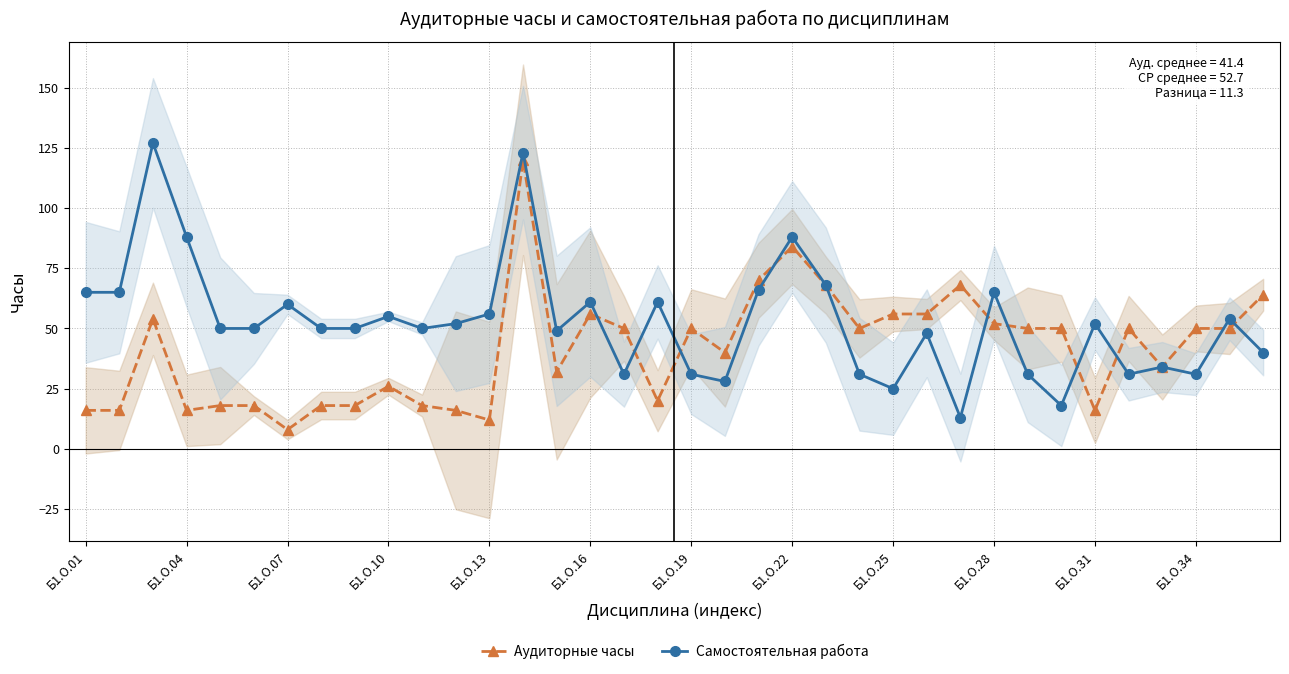

Is it true that Самостоятельная работа equals 42 at Б1.О.34?

False